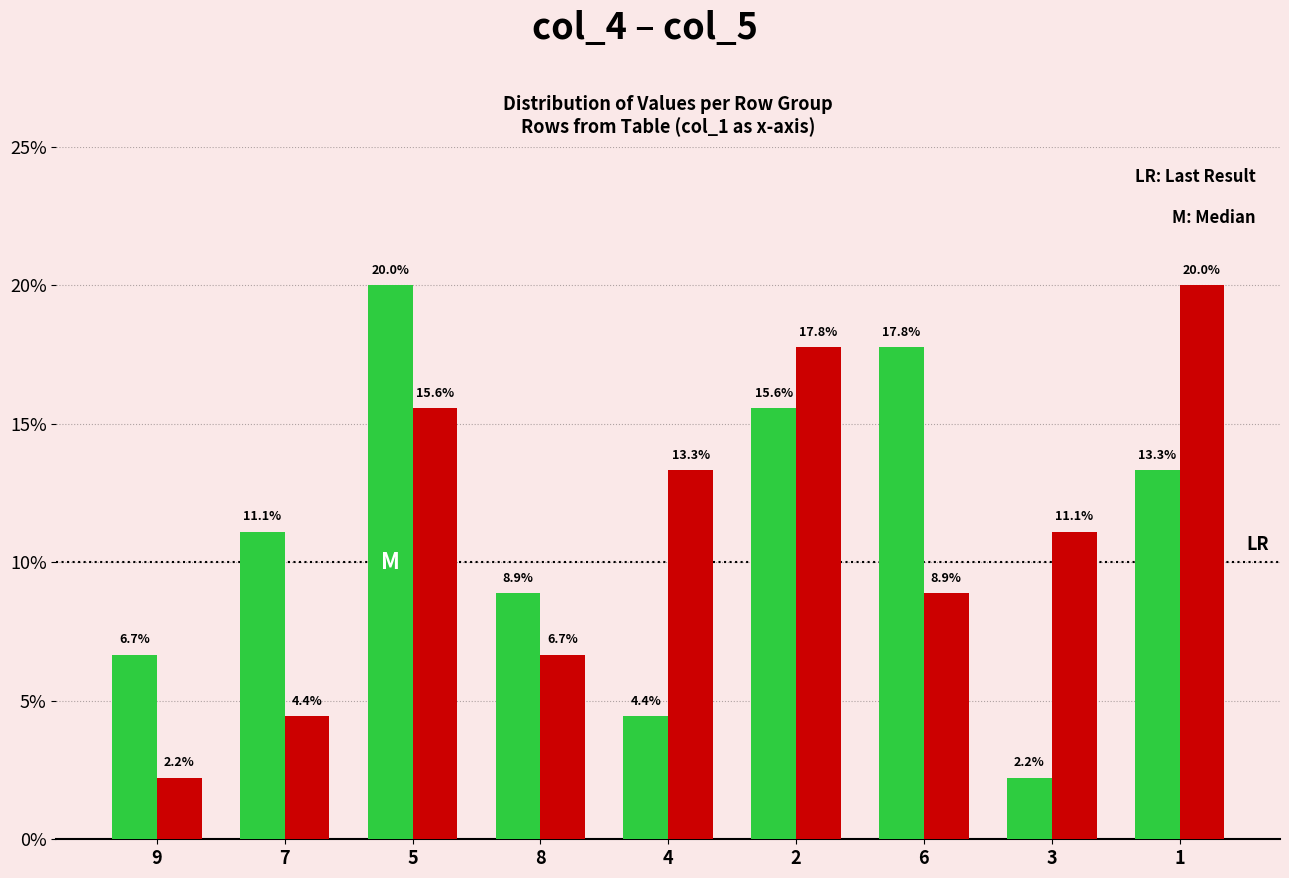

What is the difference between the highest and lowest values at 5?

4.4